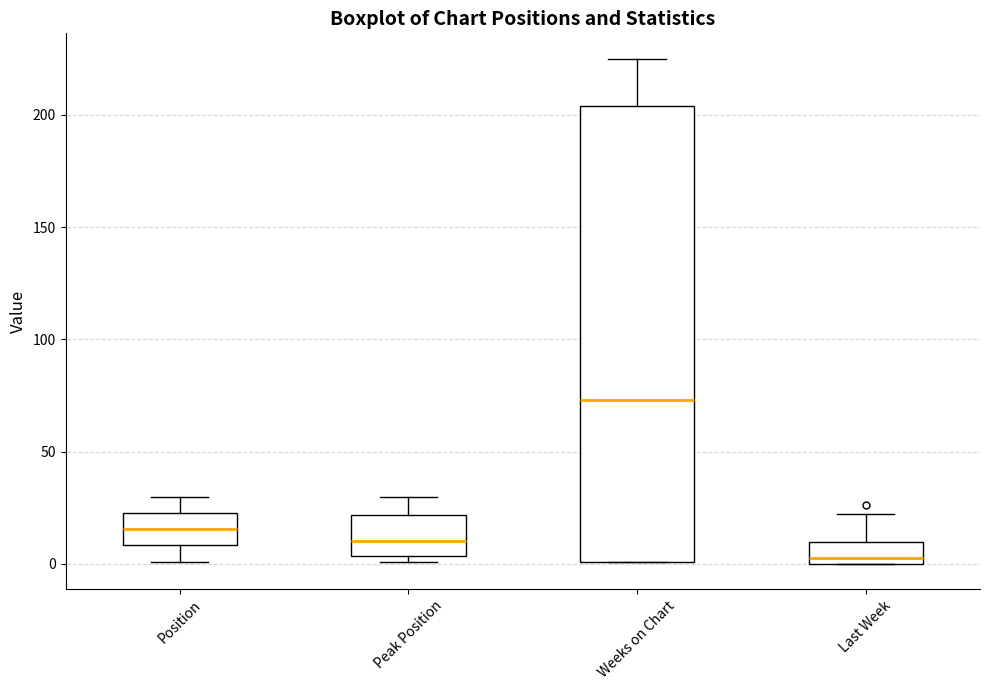

Which box has the highest median line?

Weeks on Chart